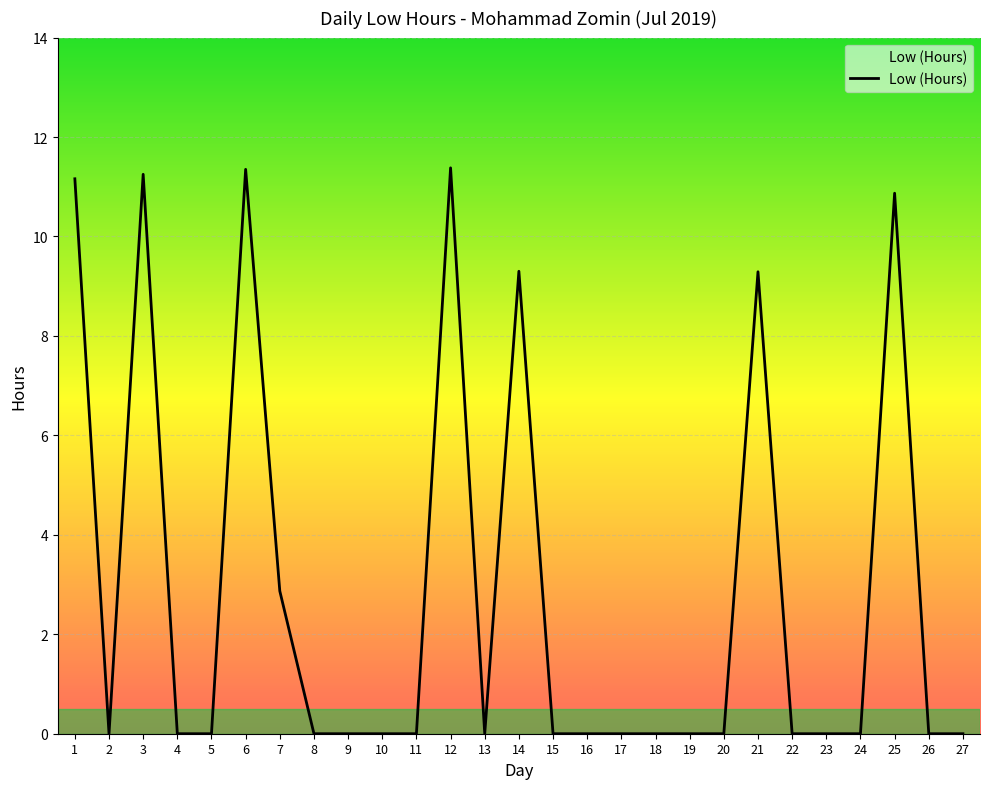

Is it true that the value at 8 is 0.0?

True